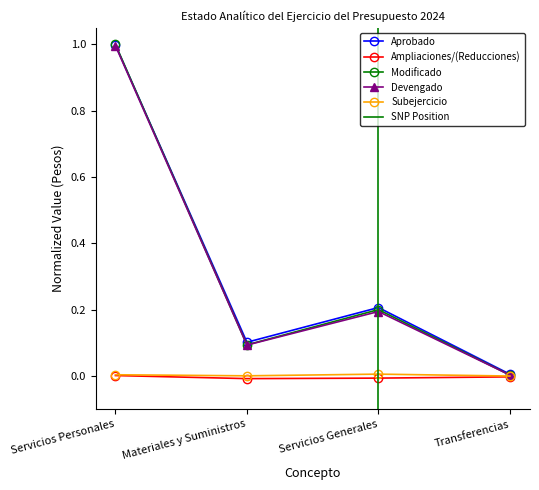

At Transferencias, list the series in order from smallest to largest.

Ampliaciones/(Reducciones), Subejercicio, Devengado, Modificado, Aprobado